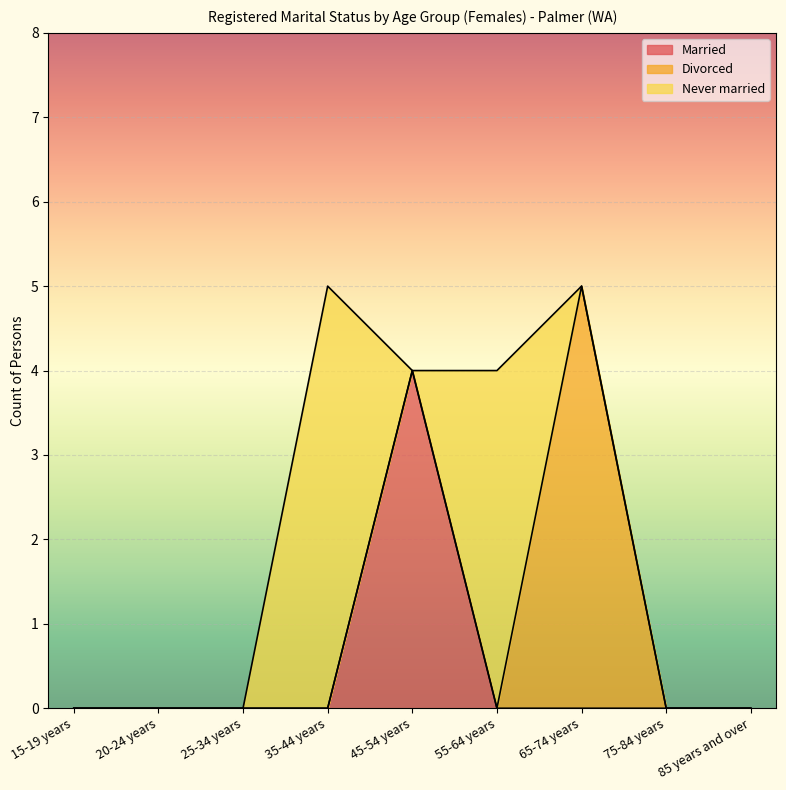

What position from the right is 75-84 years?

2